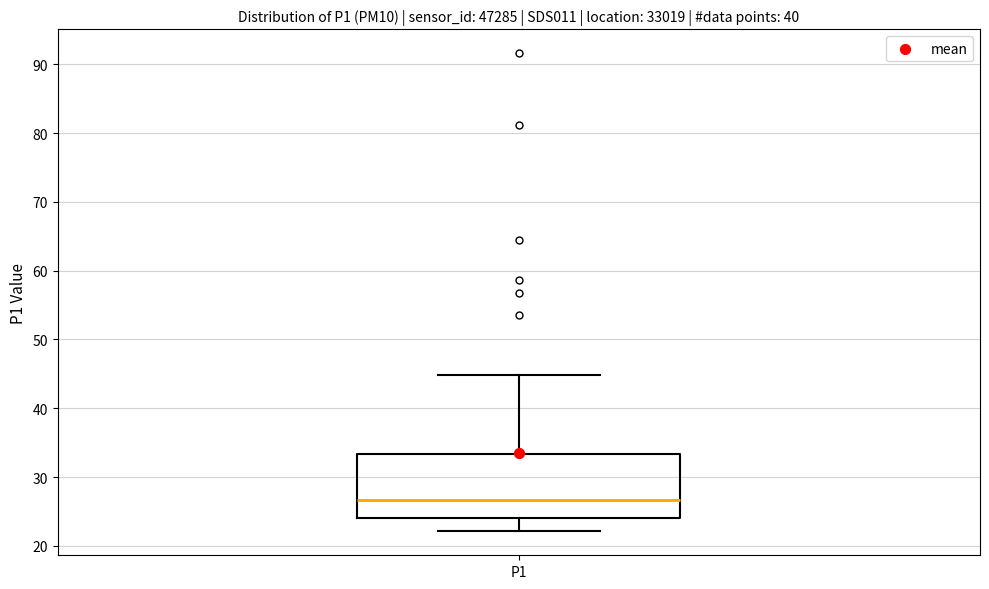

Read this box plot against the y-axis: the position of the median line, the range covered by the box, and the ends of both whiskers. The values are not printed on the chart, so give them approximately, as read against the axis.

median 27, box 24 to 33, whiskers 22 to 45